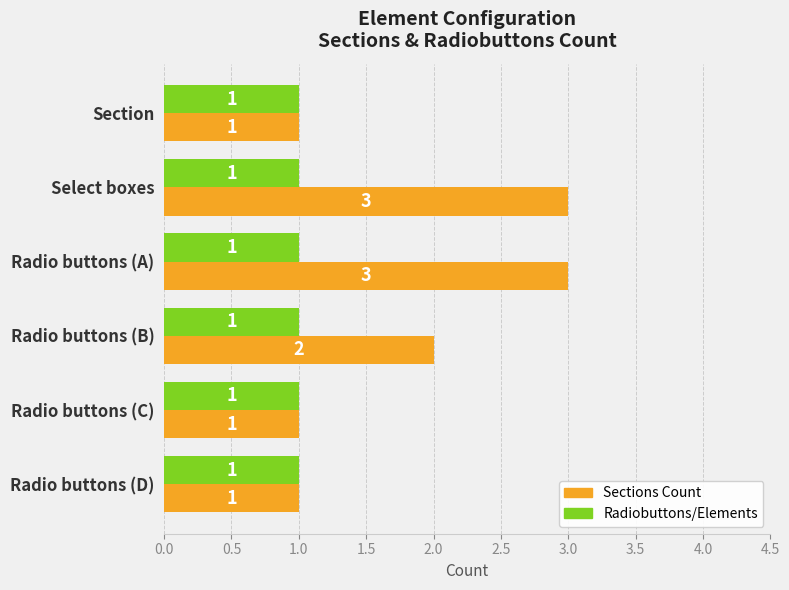

Is it true that Sections Count equals 1 at Radio buttons (C)?

True